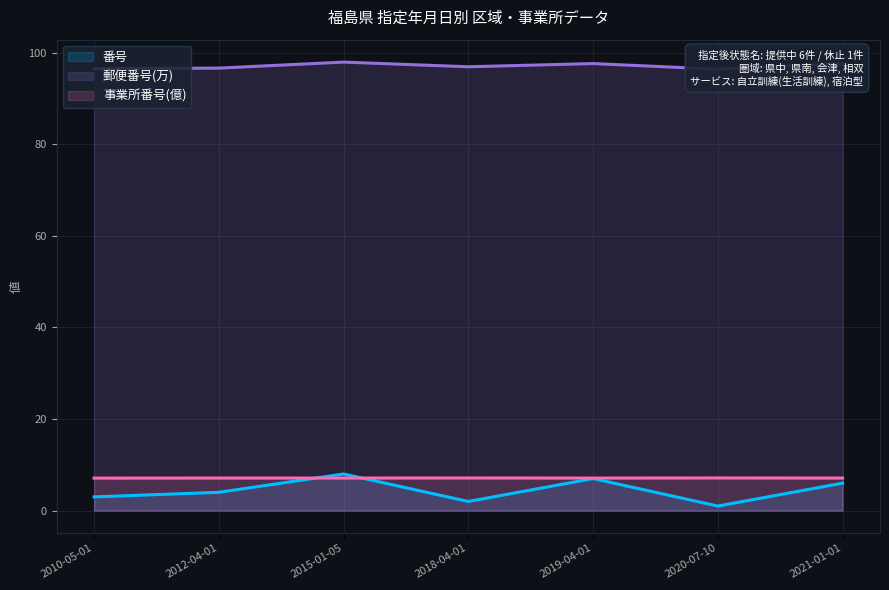

Reading left to right, what are all the values shown in this chart?

番号: 3.0	4.0	8.0	2.0	7.0	1.0	6.0
郵便番号(万): 96.5	96.6	97.9	96.9	97.6	96.4	97.6
事業所番号(億): 7.1	7.1	7.1	7.1	7.1	7.1	7.1